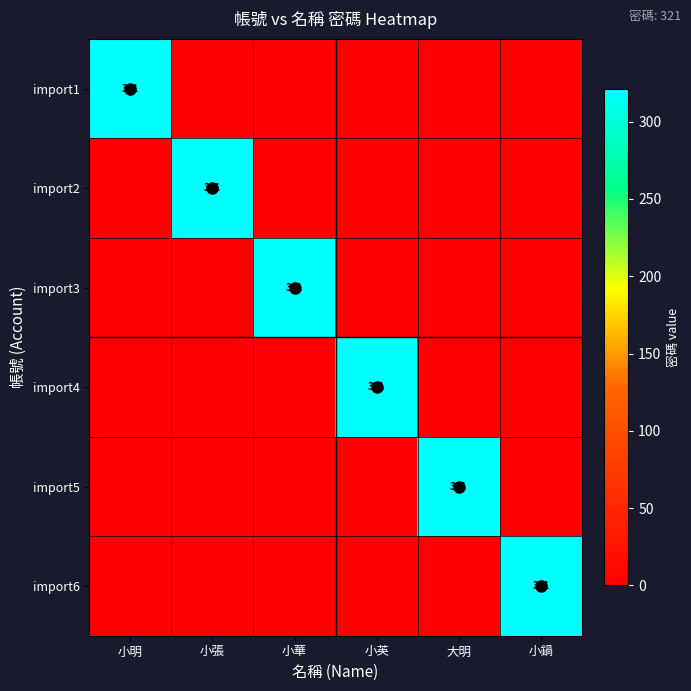

True or false: import2 has a value of 321 at 小張.

True